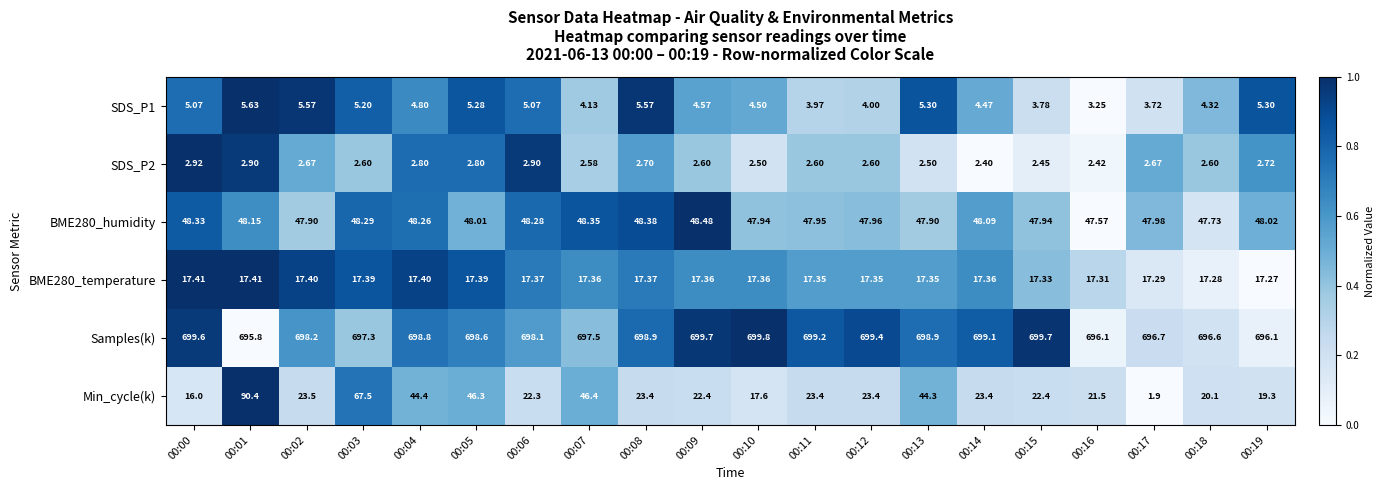

Which series has the largest total across all categories?

Samples(k)